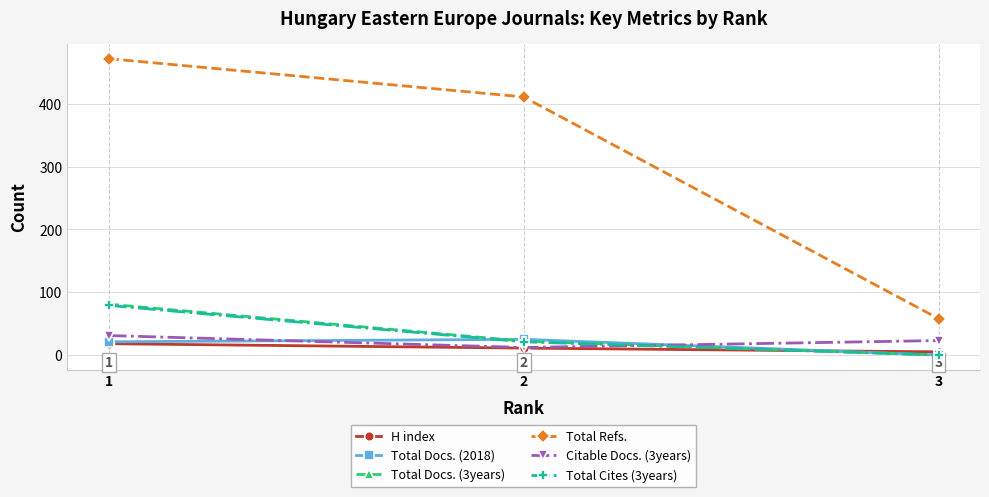

At which category is the sum across all series the highest?

1